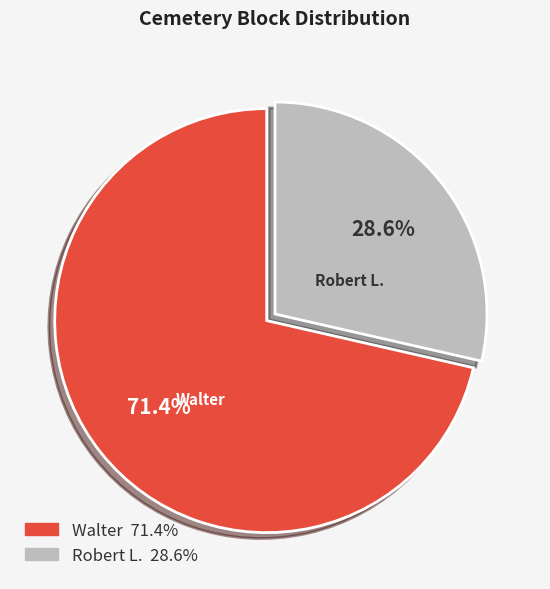

To the nearest percent, what is the difference between the largest and smallest slice percentages?

43%